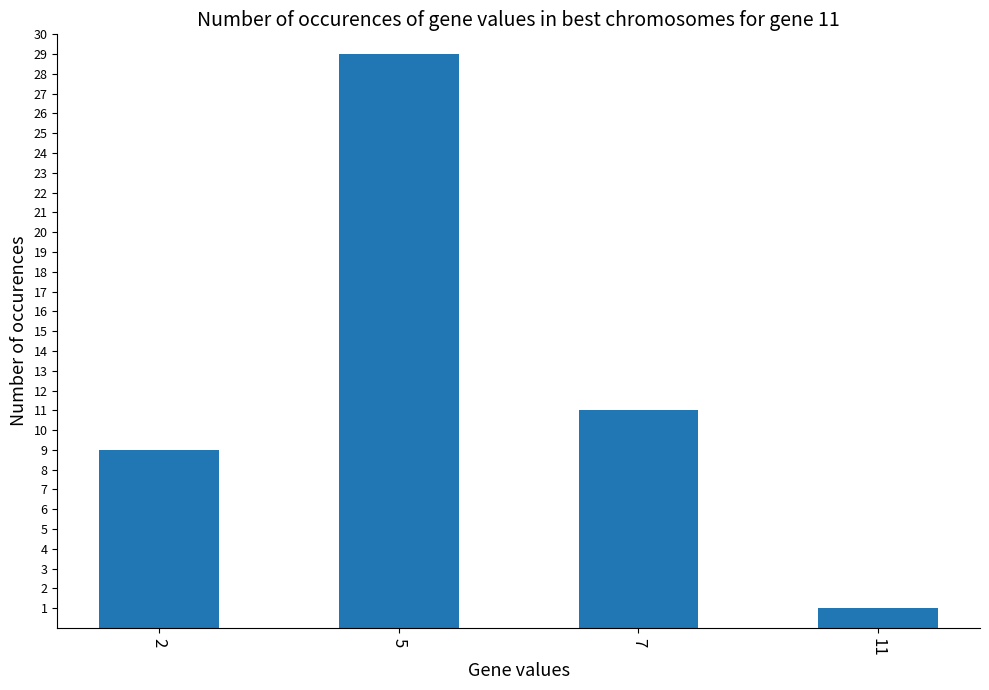

Rank the categories by value from lowest to highest.

11, 2, 7, 5